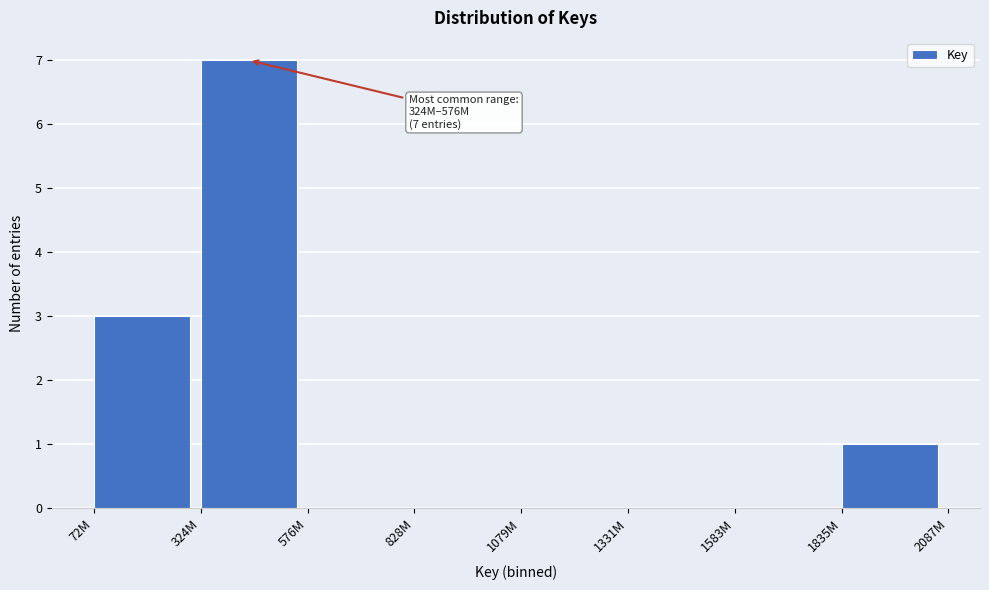

Reading right to left, list all the values displayed in this chart.

1835M=1	1583M=0	1331M=0	1079M=0	828M=0	576M=0	324M=7	72M=3